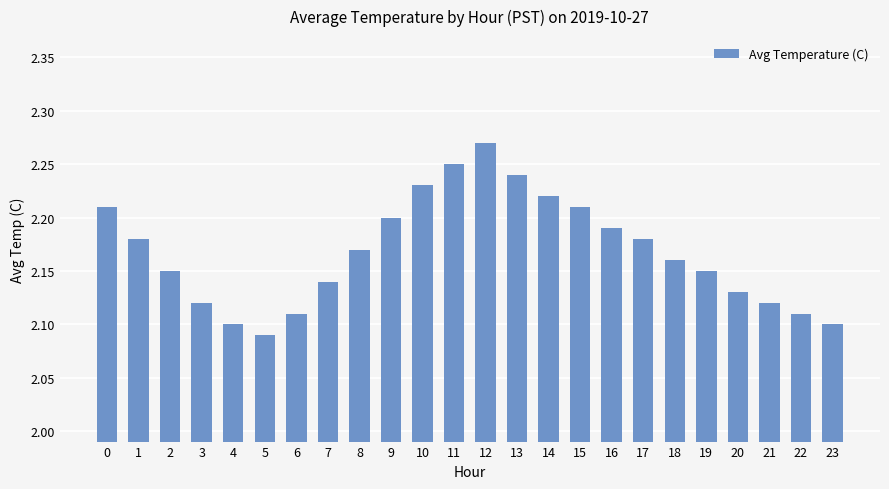

At which category does the chart reach its peak across all series?

12